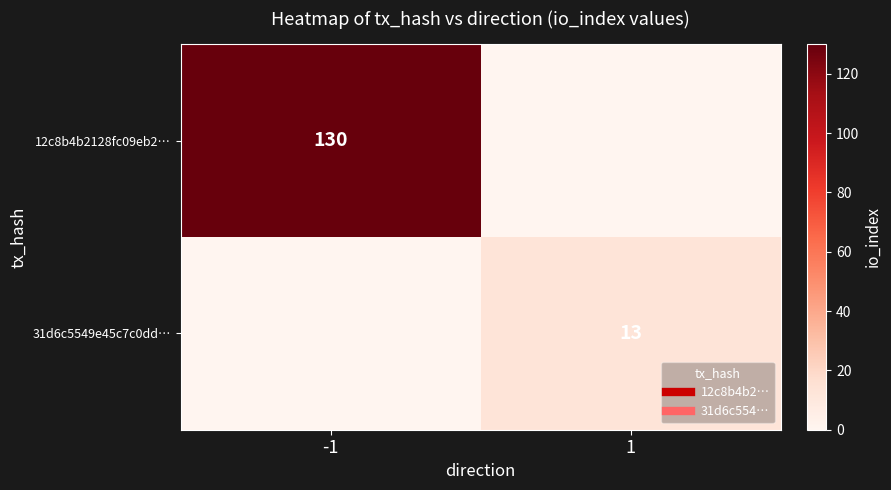

How many 31d6c5549e45c7c0dd… values are between 0 and 13?

2